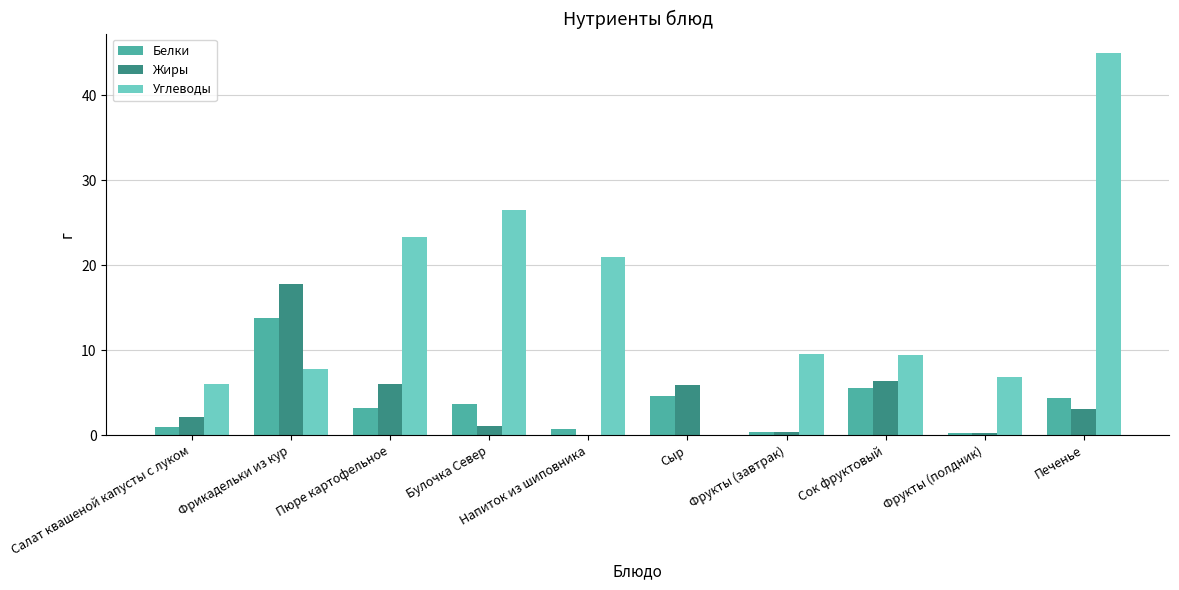

What is the average value of the Белки series?

3.8